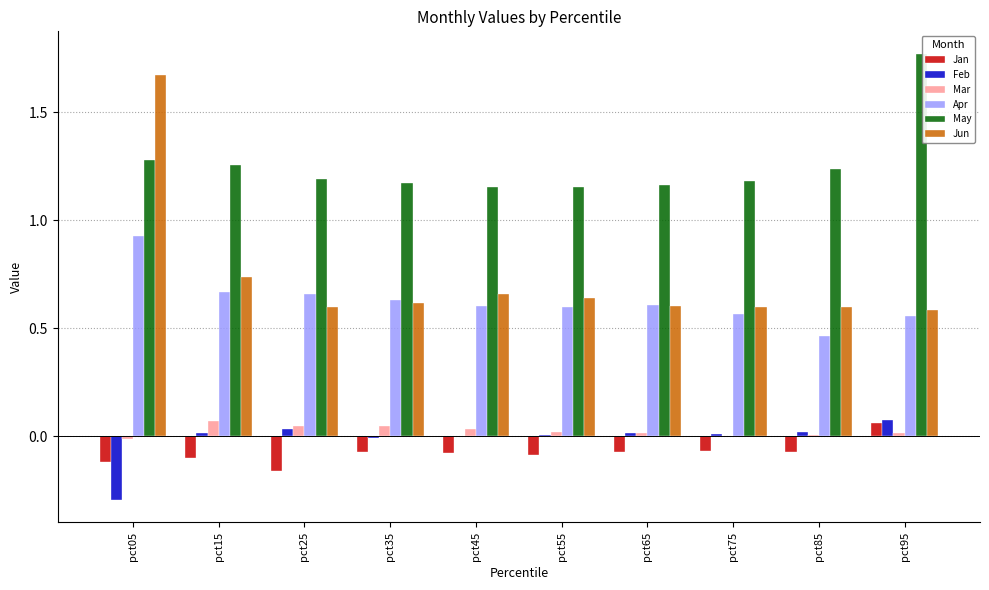

Where is Jun nearest to the value 1?

pct15